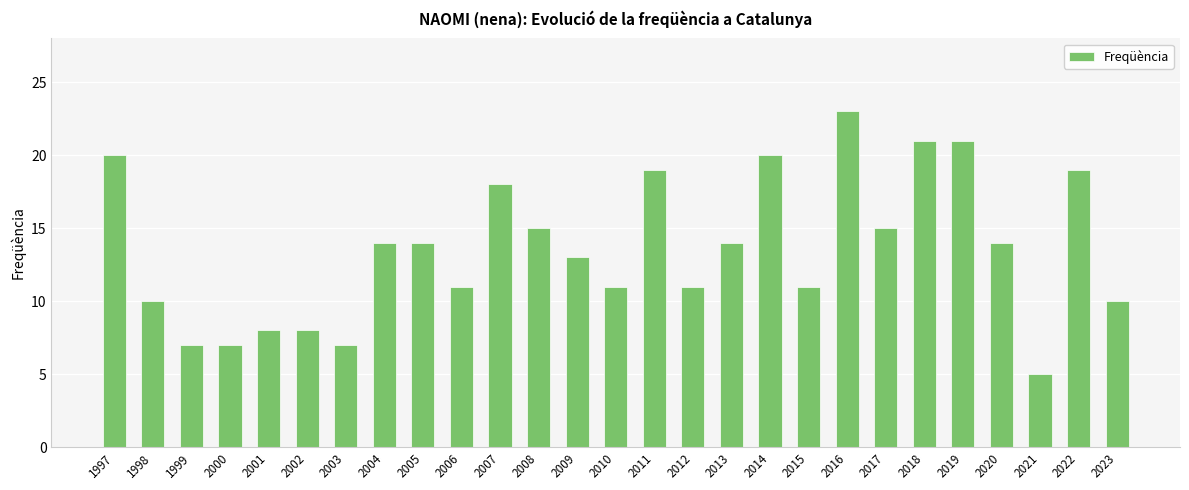

Count the number of data series in this chart.

1